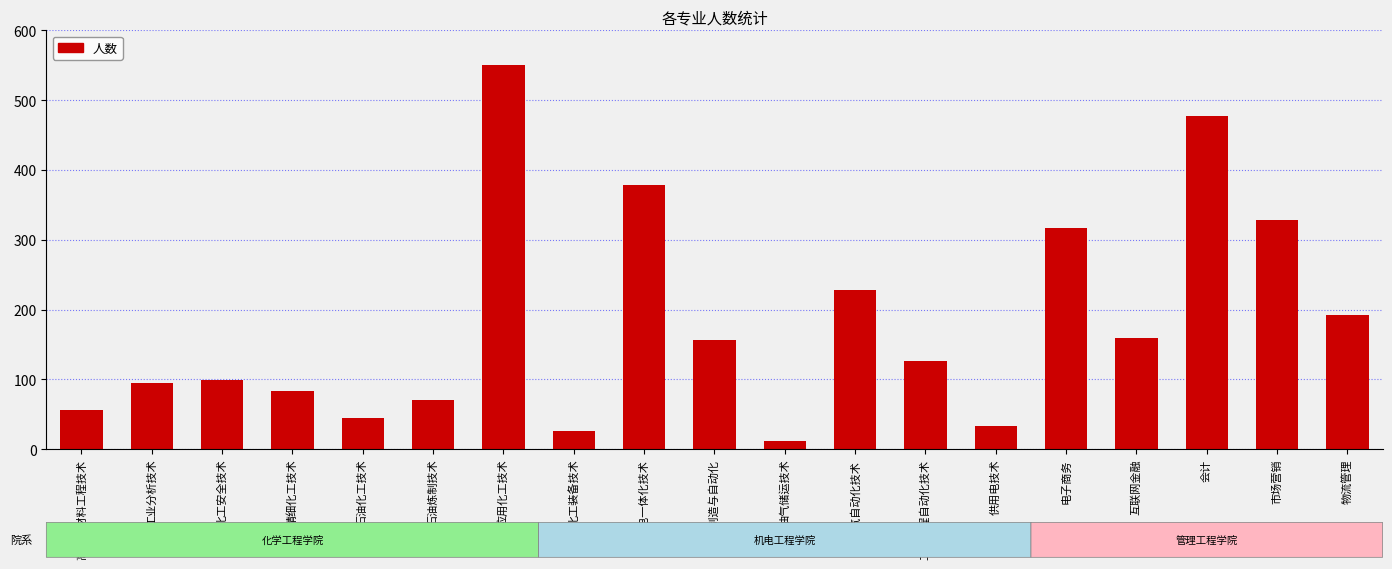

What position from the left is 应用化工技术?

7